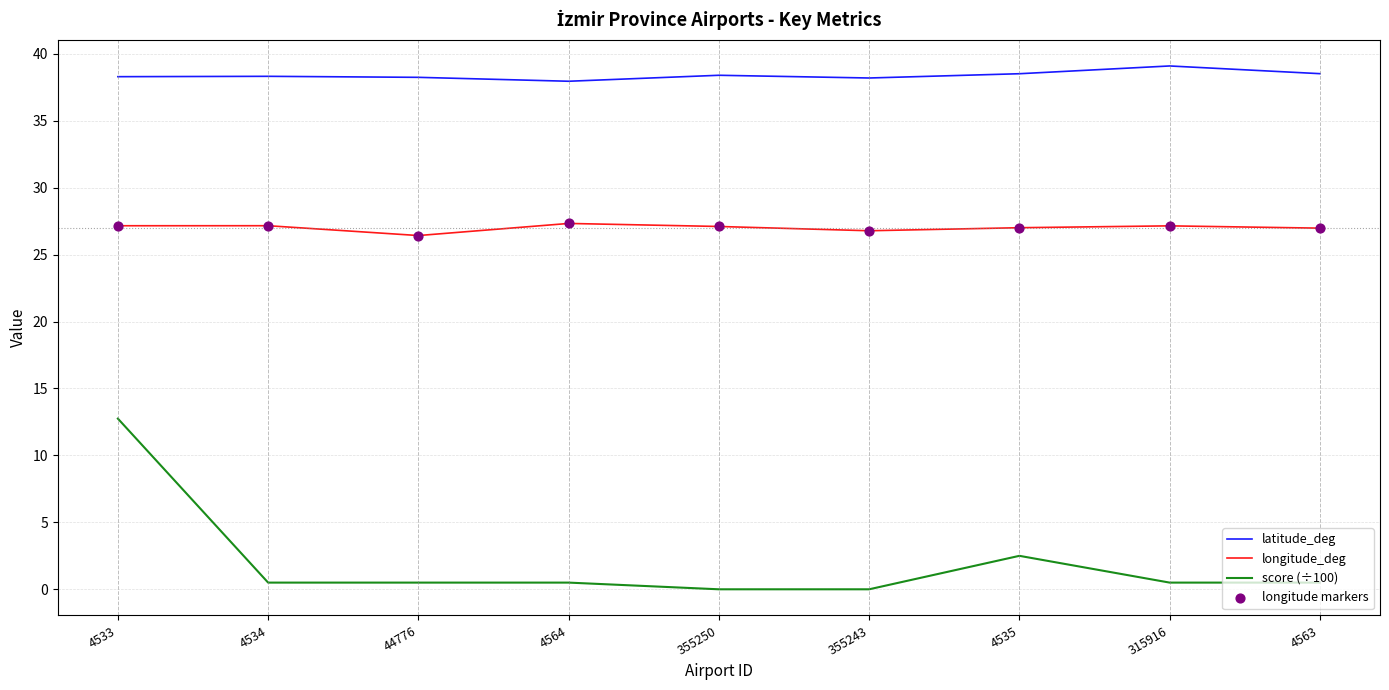

Is the value of longitude_deg at 355243 greater than the value of score (÷100) at 4564?

Yes